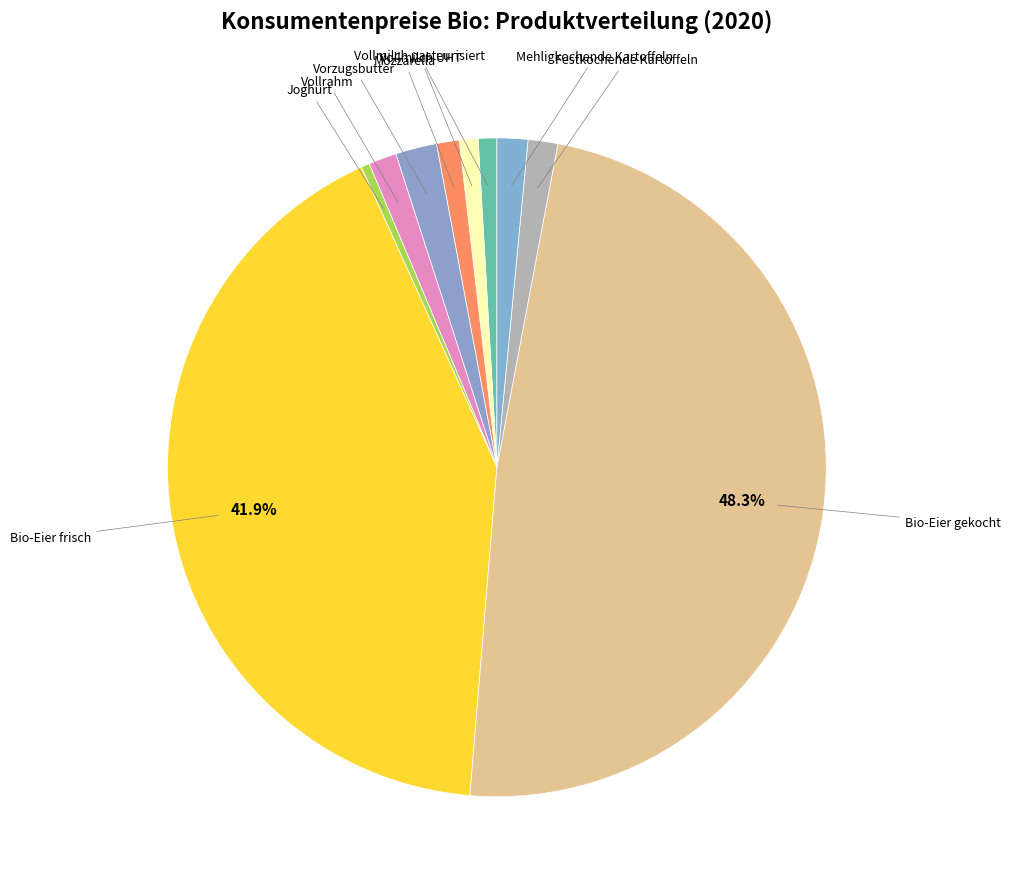

Does any single category account for the majority?

No